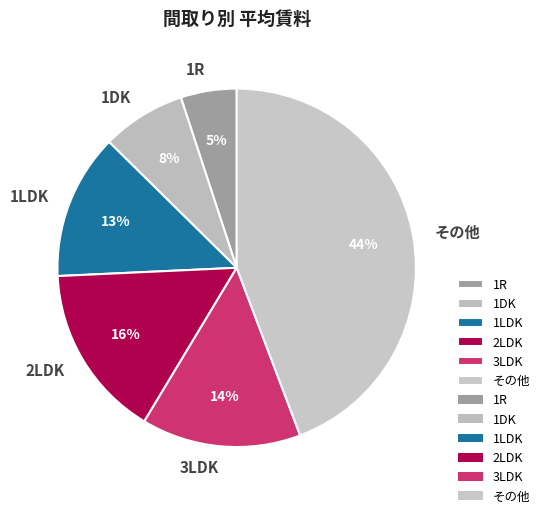

Is the sum of 3LDK and 1DK greater than half?

No